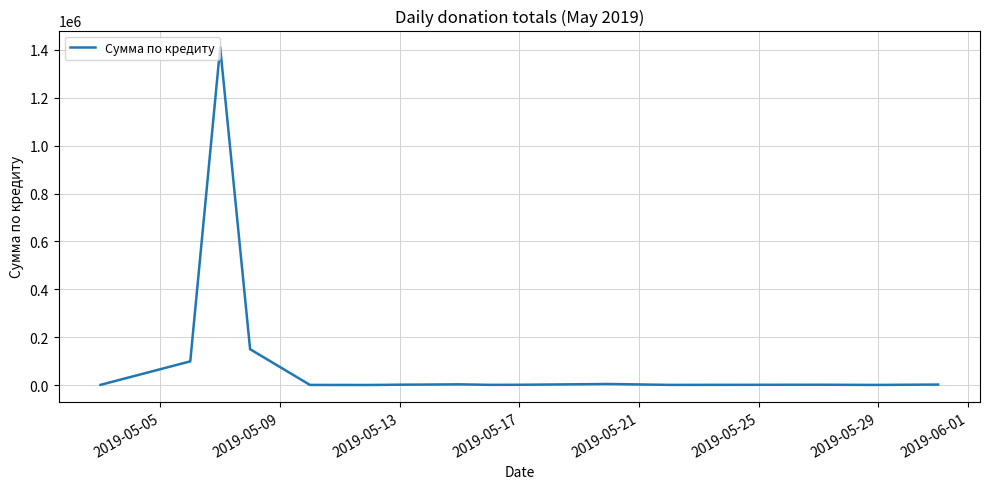

What is the greatest value displayed?

1410173.8